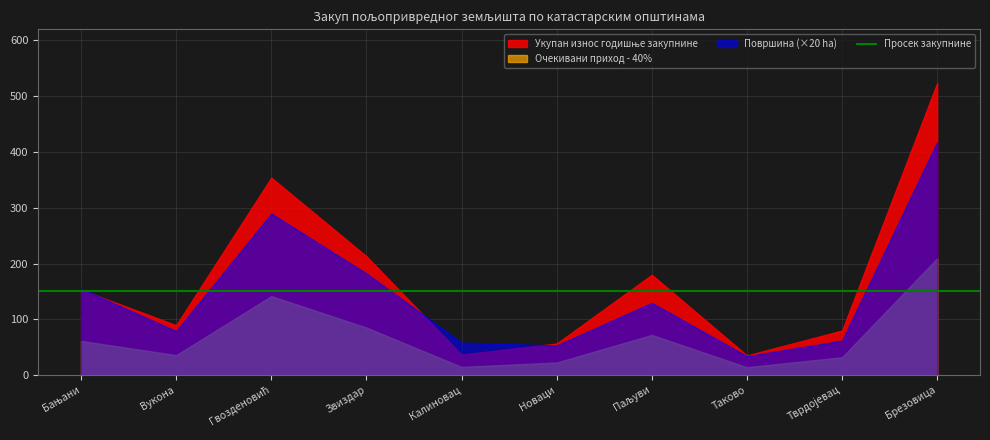

True or false: Очекивани приход - 40% and Укупан износ годишње закупнине intersect in this chart.

False